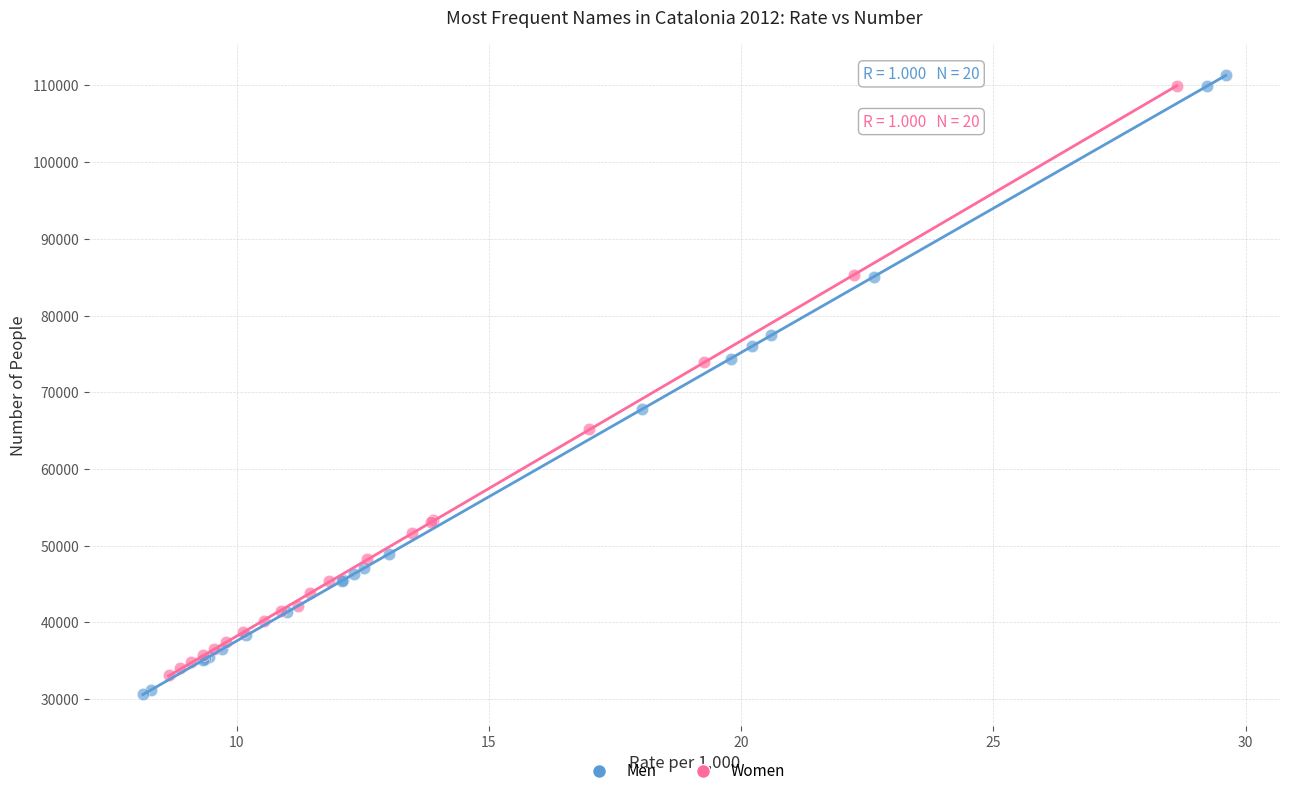

Which series has the widest spread of Y values?

Men